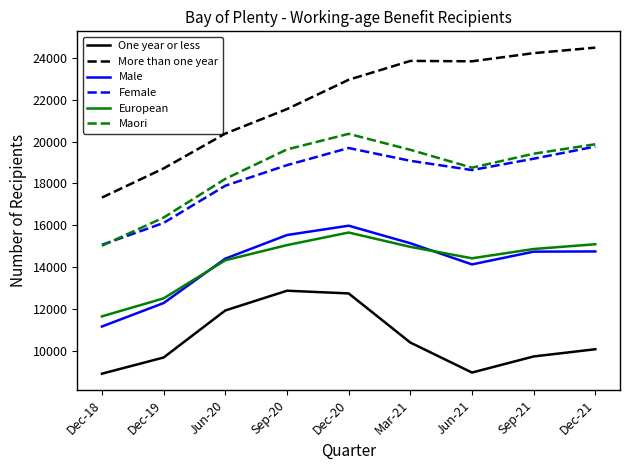

Does the chart display data point markers on the line(s)?

No